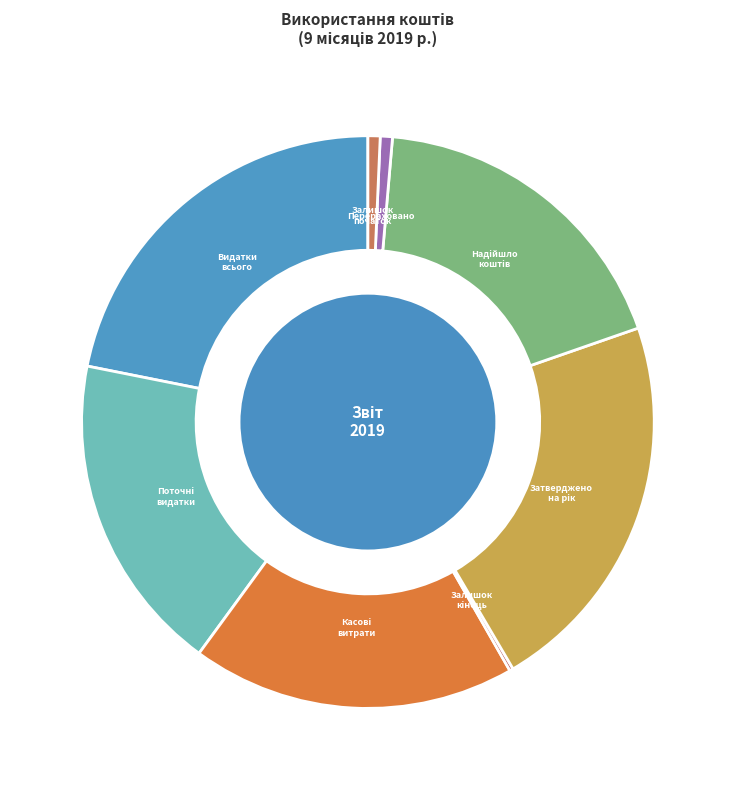

How many segments does this pie chart have?

8